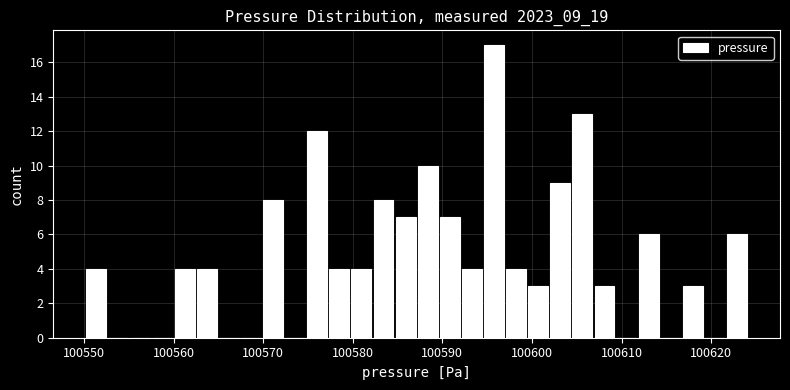

Around what value on the x-axis is the tallest bar? Give the approximate position of its centre, as read against the axis.

100596